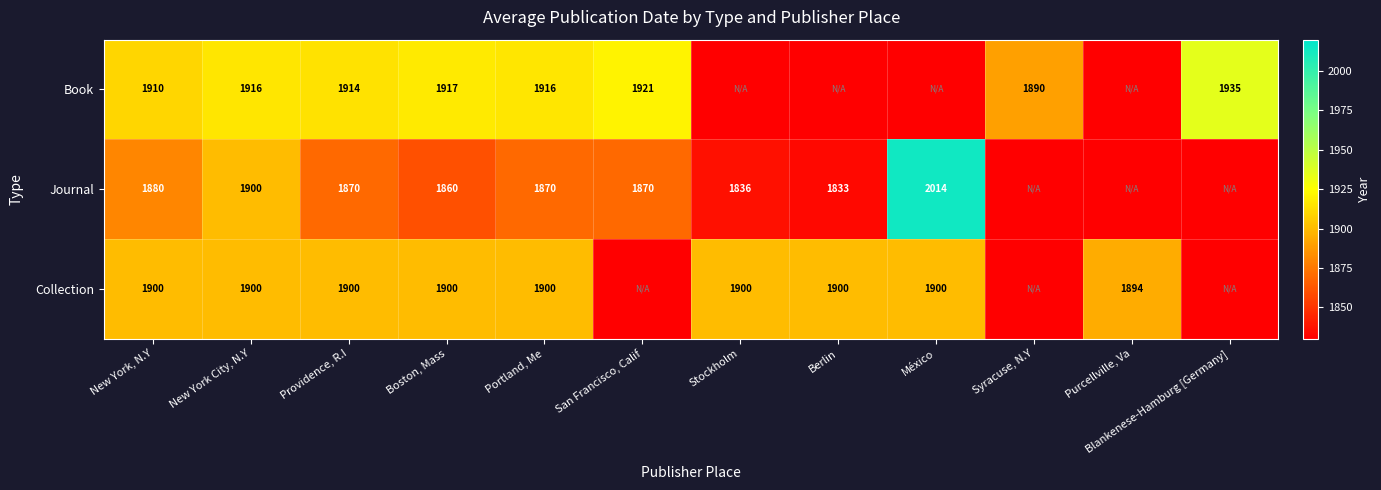

What is the sum of the Book values at New York, N.Y and Providence, R.I?

3824